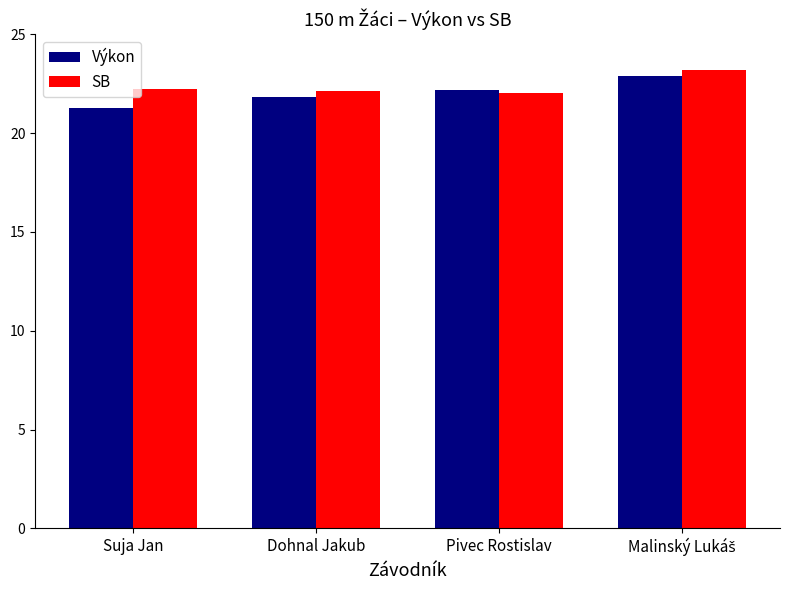

The SB series shows 7.0 at Dohnal Jakub. True or false?

False